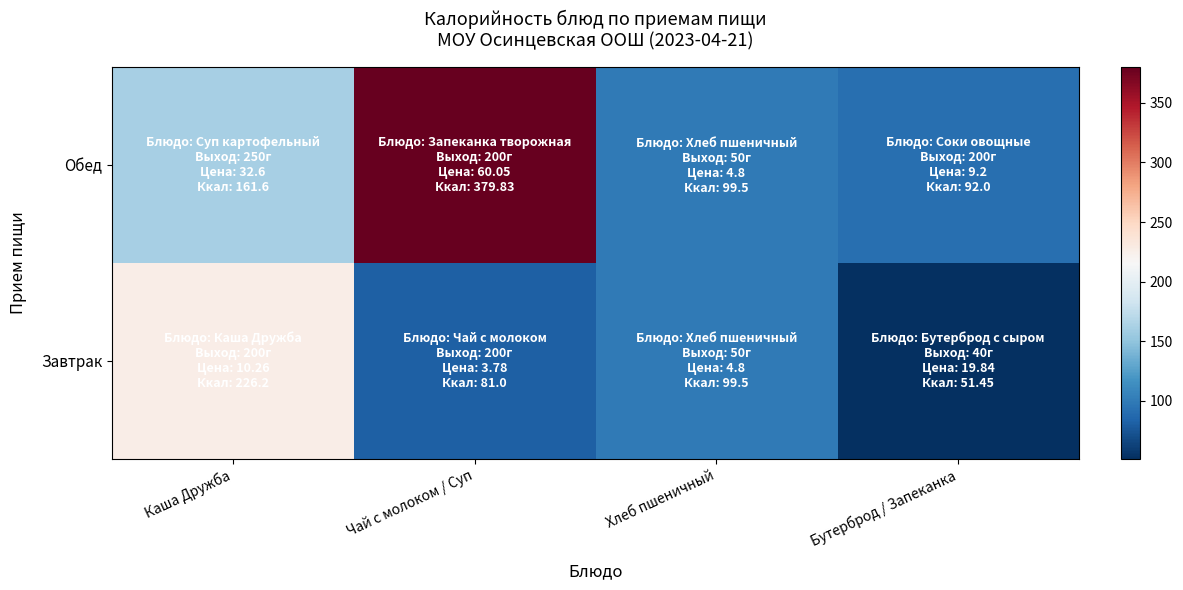

Which series has the widest spread of values?

Обед